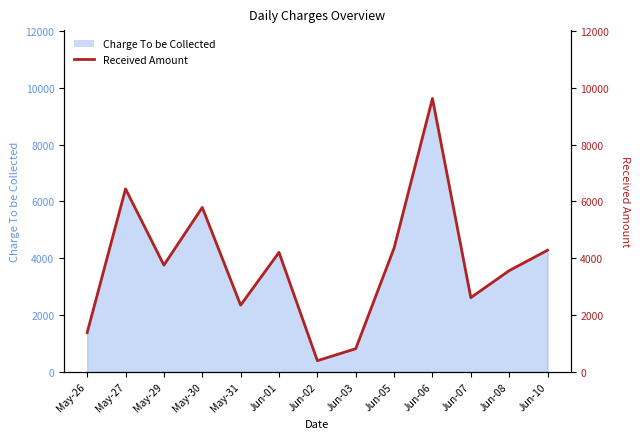

True or false: there are more than 0 points higher than both neighbors.

True